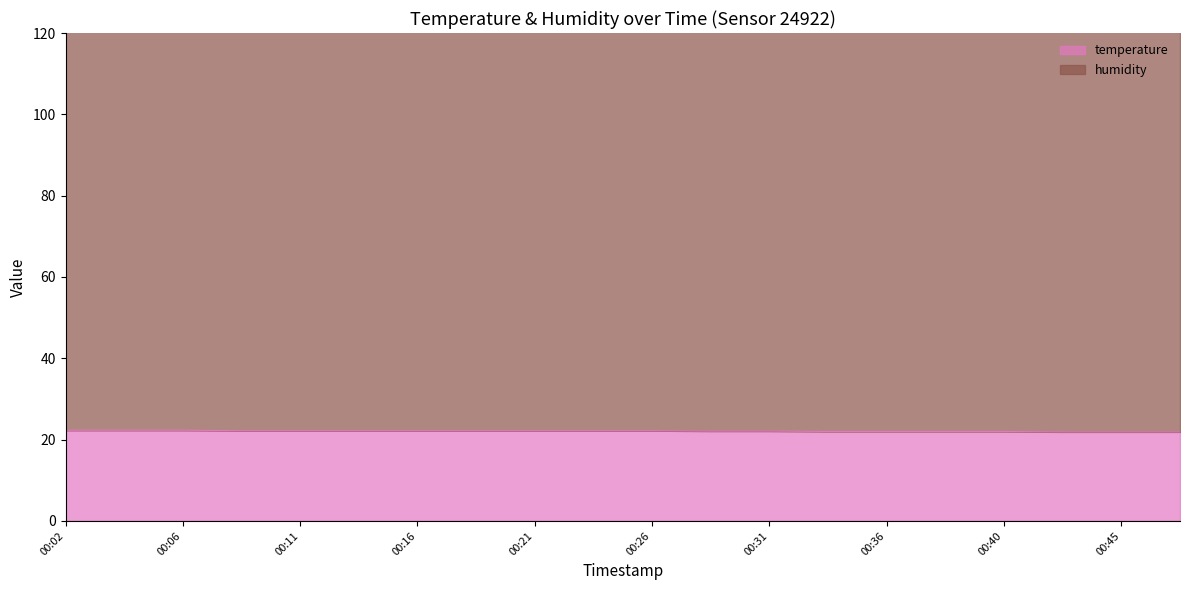

List the labels in order of value, smallest first.

00:43, 00:45, 00:48, 00:33, 00:36, 00:38, 00:40, 00:28, 00:31, 00:09, 00:11, 00:14, 00:16, 00:19, 00:21, 00:23, 00:26, 00:02, 00:04, 00:06